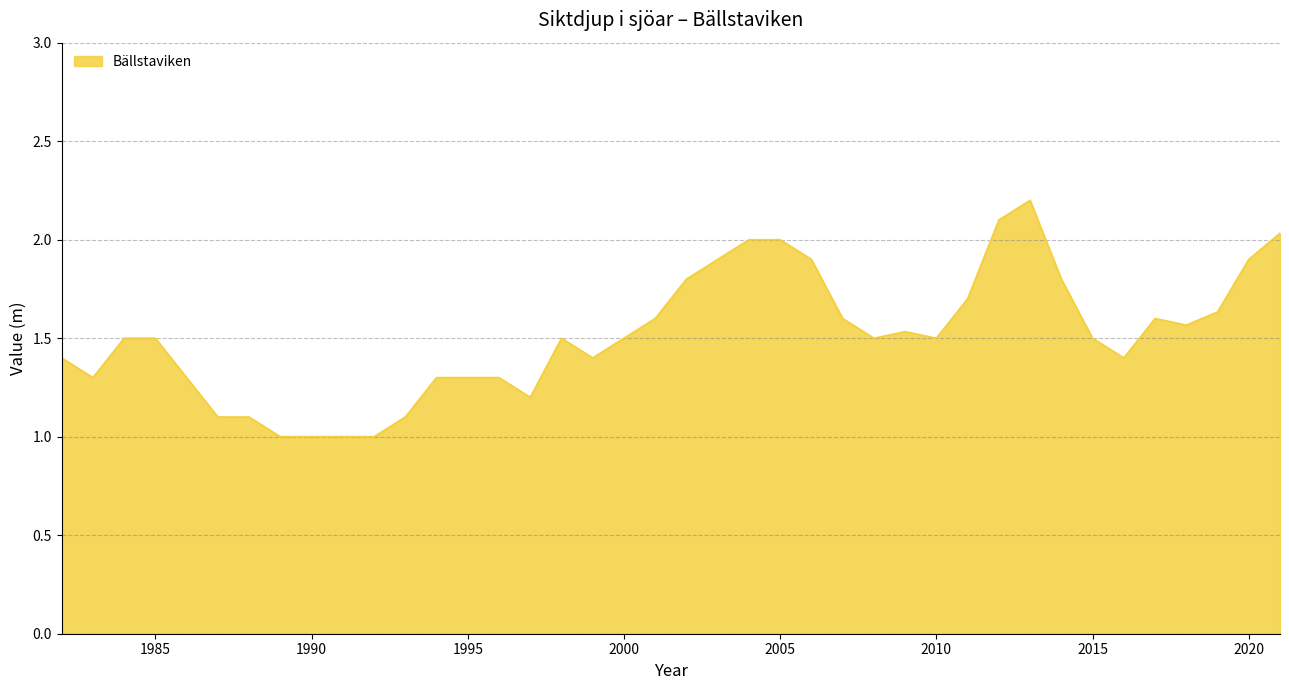

What is the minimum value shown in the chart?

1.0